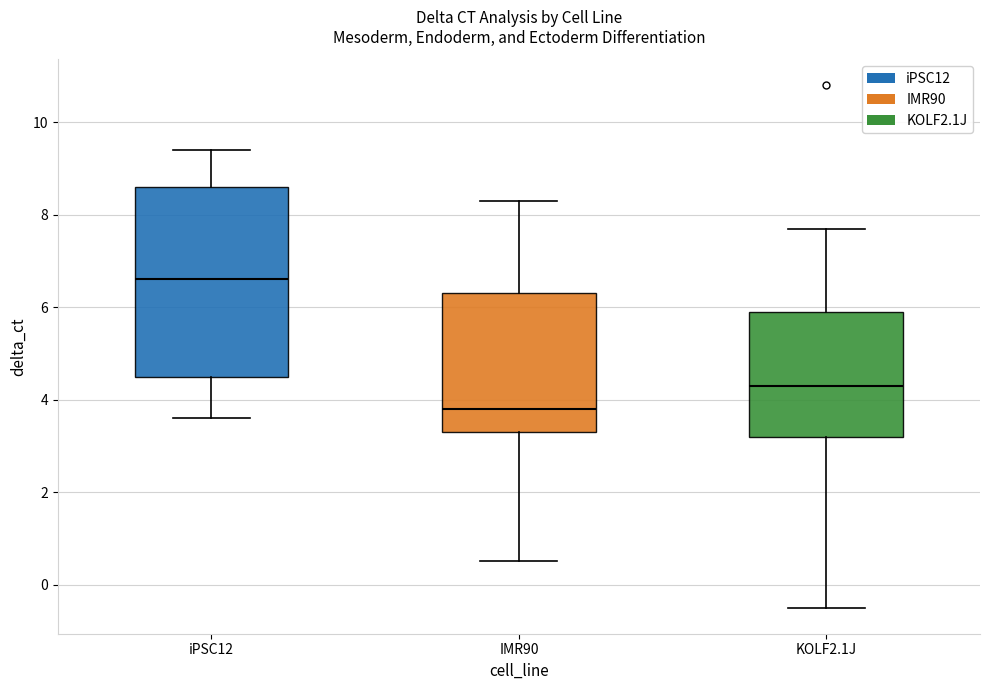

Reading left to right, transcribe this box plot: for each box, give where its median line is, the range the box spans, and where its two whiskers end, as read against the y-axis. The values are not printed on the chart, so give them approximately, as read against the axis.

iPSC12: median 6.6, box 4.6 to 8.6, whiskers 3.6 to 9.4
IMR90: median 3.8, box 3.4 to 6.4, whiskers 0.6 to 8.4
KOLF2.1J: median 4.4, box 3.2 to 6.0, whiskers -0.4 to 7.8